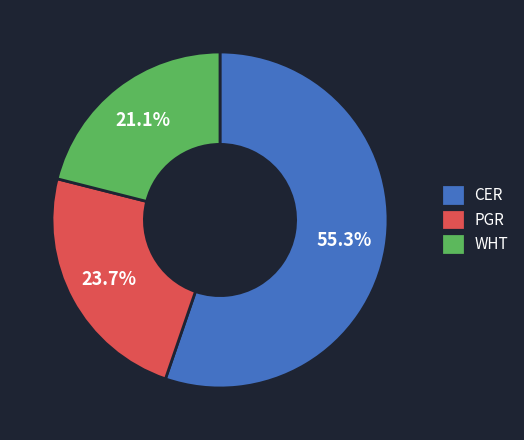

To the nearest percent, what is the average slice percentage?

33%